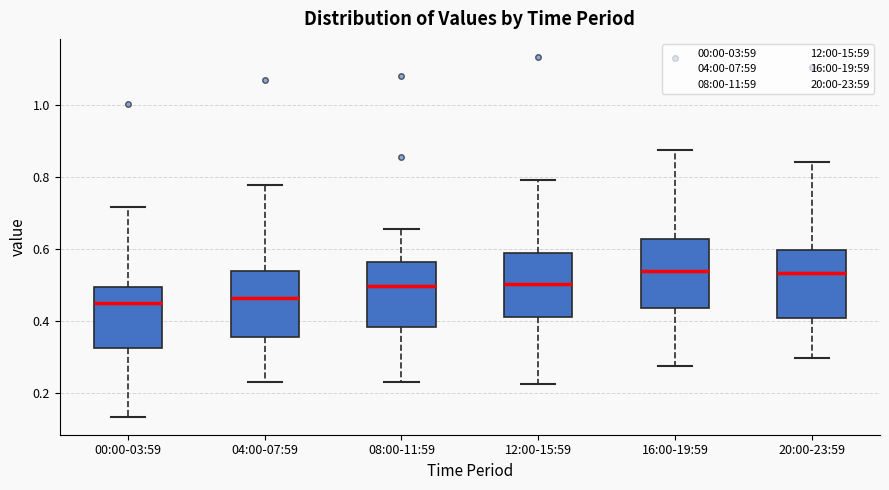

Reading left to right, transcribe this box plot: for each box, give where its median line is, the range the box spans, and where its two whiskers end, as read against the y-axis. The values are not printed on the chart, so give them approximately, as read against the axis.

00:00-03:59: median 0.44, box 0.32 to 0.50, whiskers 0.14 to 0.72
04:00-07:59: median 0.46, box 0.36 to 0.54, whiskers 0.22 to 0.78
08:00-11:59: median 0.50, box 0.38 to 0.56, whiskers 0.24 to 0.66
12:00-15:59: median 0.50, box 0.42 to 0.58, whiskers 0.22 to 0.80
16:00-19:59: median 0.54, box 0.44 to 0.62, whiskers 0.28 to 0.88
20:00-23:59: median 0.54, box 0.40 to 0.60, whiskers 0.30 to 0.84